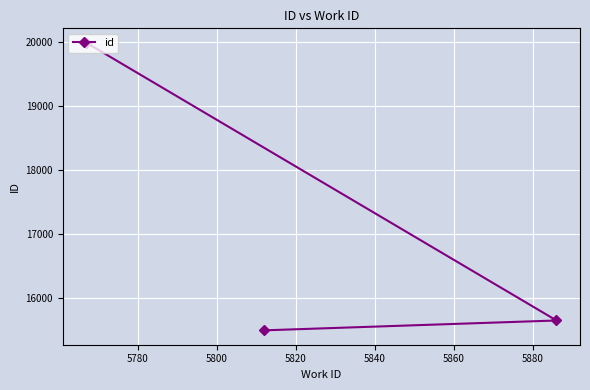

What is the minimum value shown in the chart?

15487